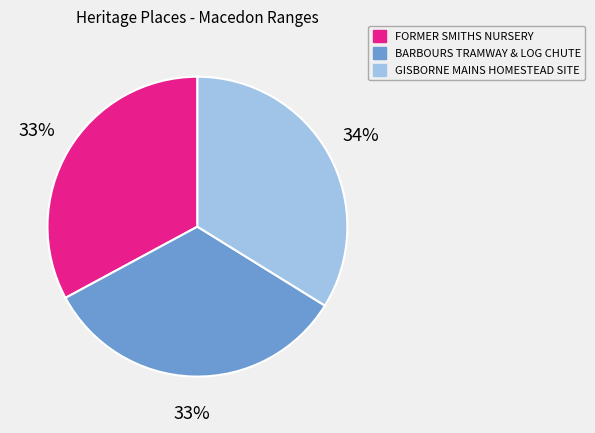

To the nearest percent, what is the difference between the GISBORNE MAINS HOMESTEAD SITE and FORMER SMITHS NURSERY slice percentages?

1%